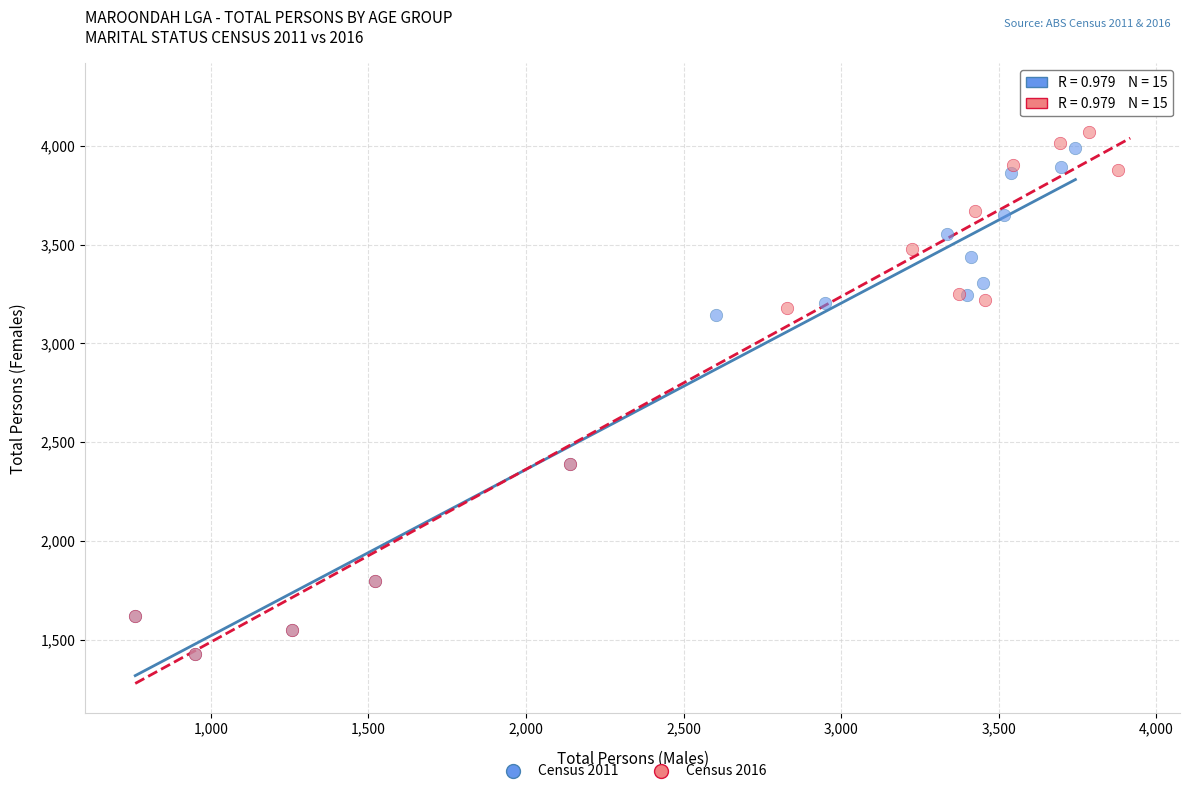

Which series contains the highest Y value?

Census 2016